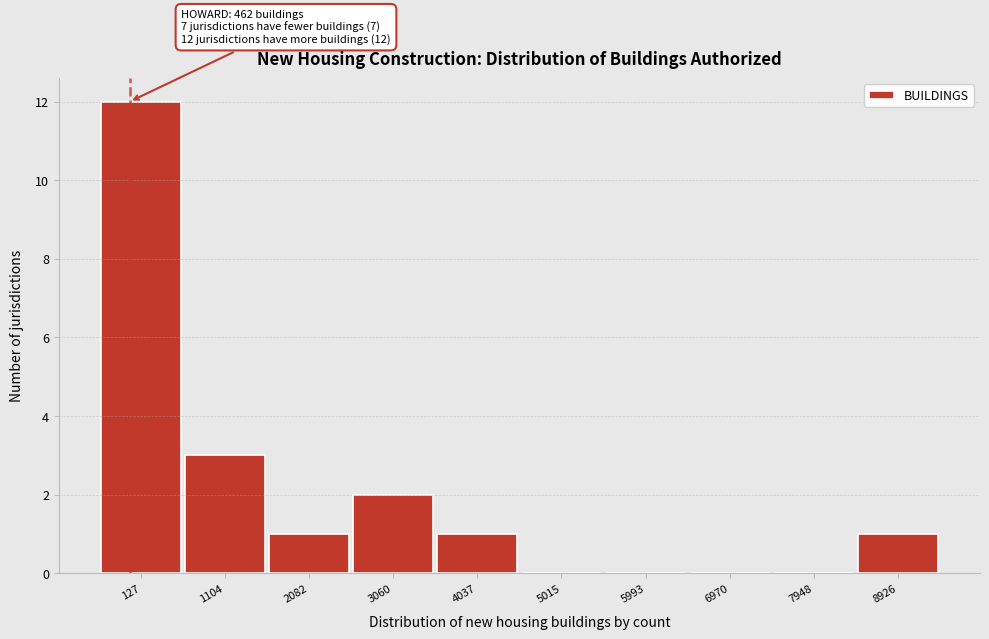

Reading left to right, list all the values displayed in this chart.

127=12	1104=3	2082=1	3060=2	4037=1	5015=0	5993=0	6970=0	7948=0	8926=1